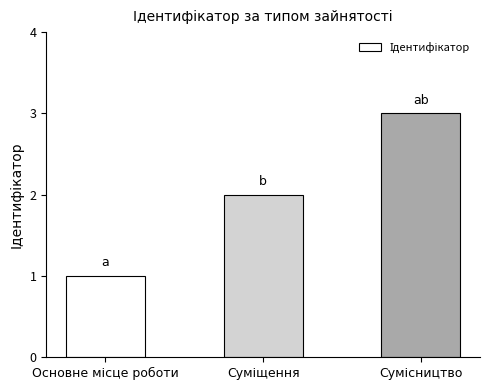

What is the maximum value shown in the chart?

3